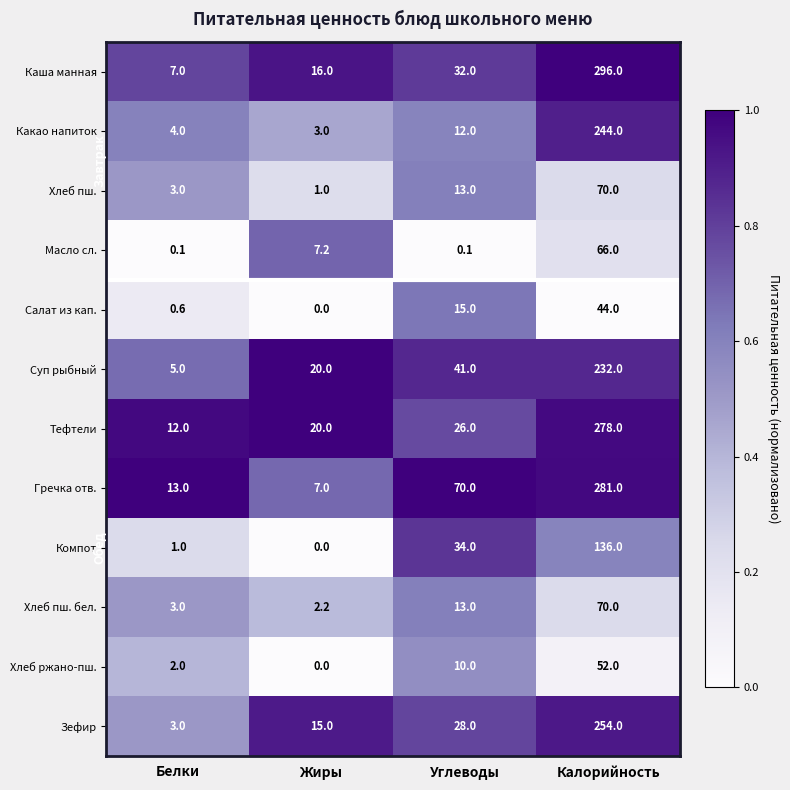

Which series has the largest range (max minus min)?

Каша манная